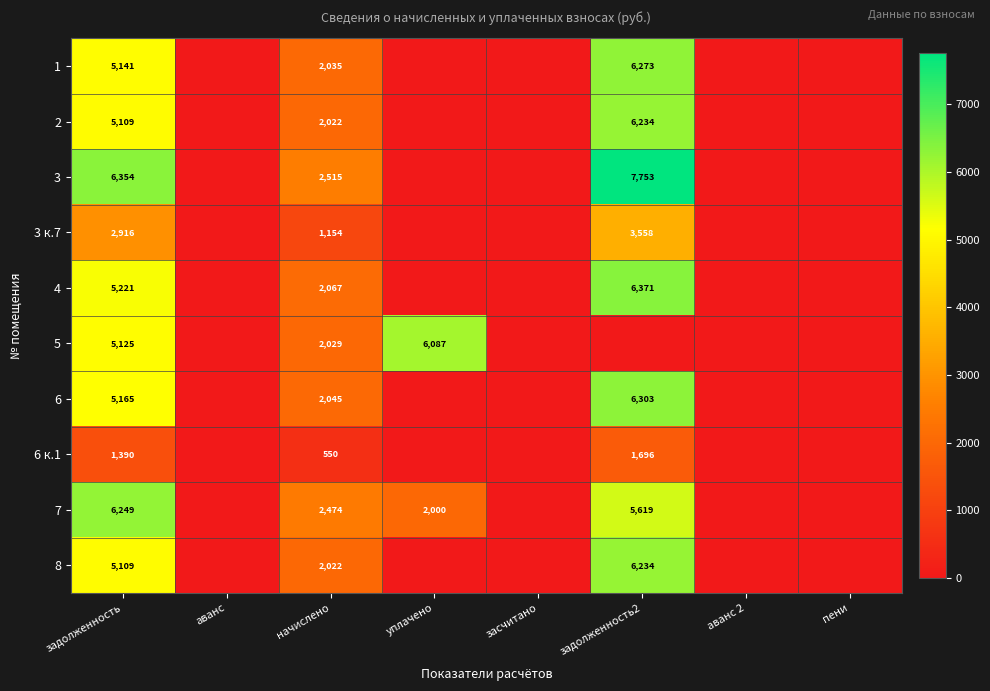

The value of 3 at задолженность is 3036. True or false?

False